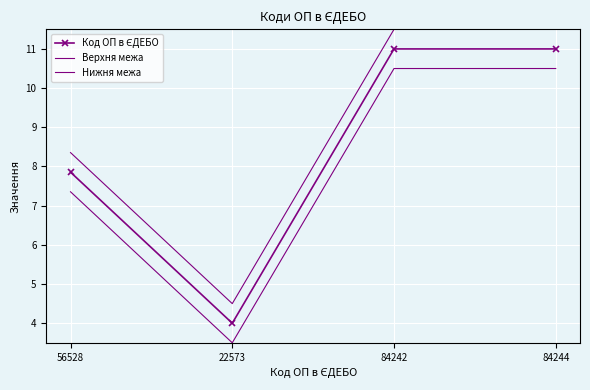

What is the label of the 1st point from the left?

56528